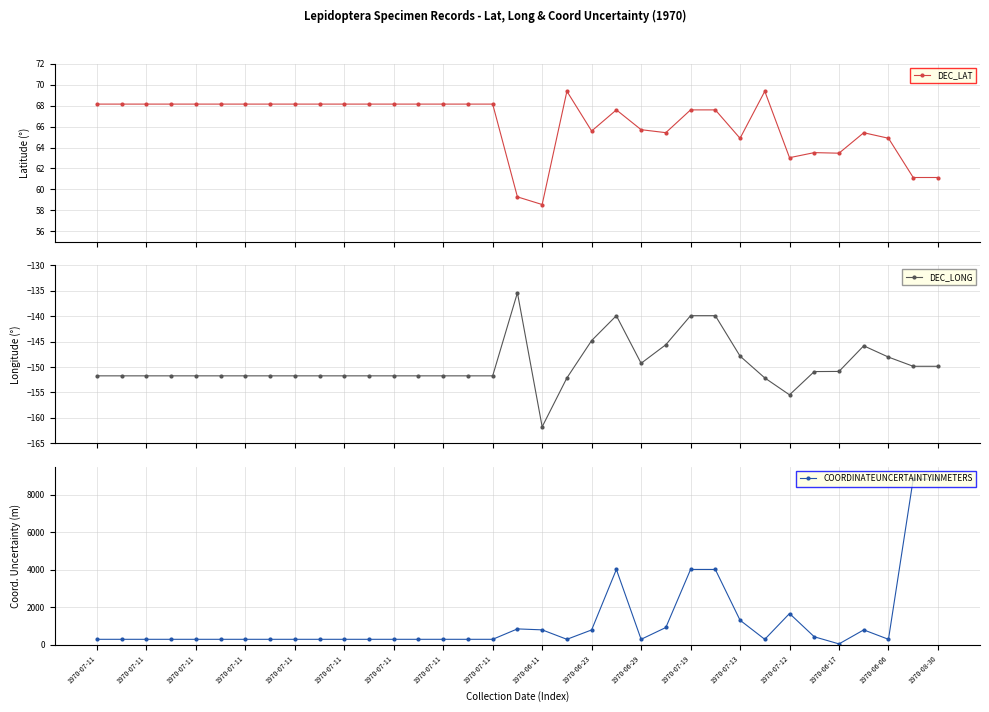

At which label is COORDINATEUNCERTAINTYINMETERS closest to 4447?

21